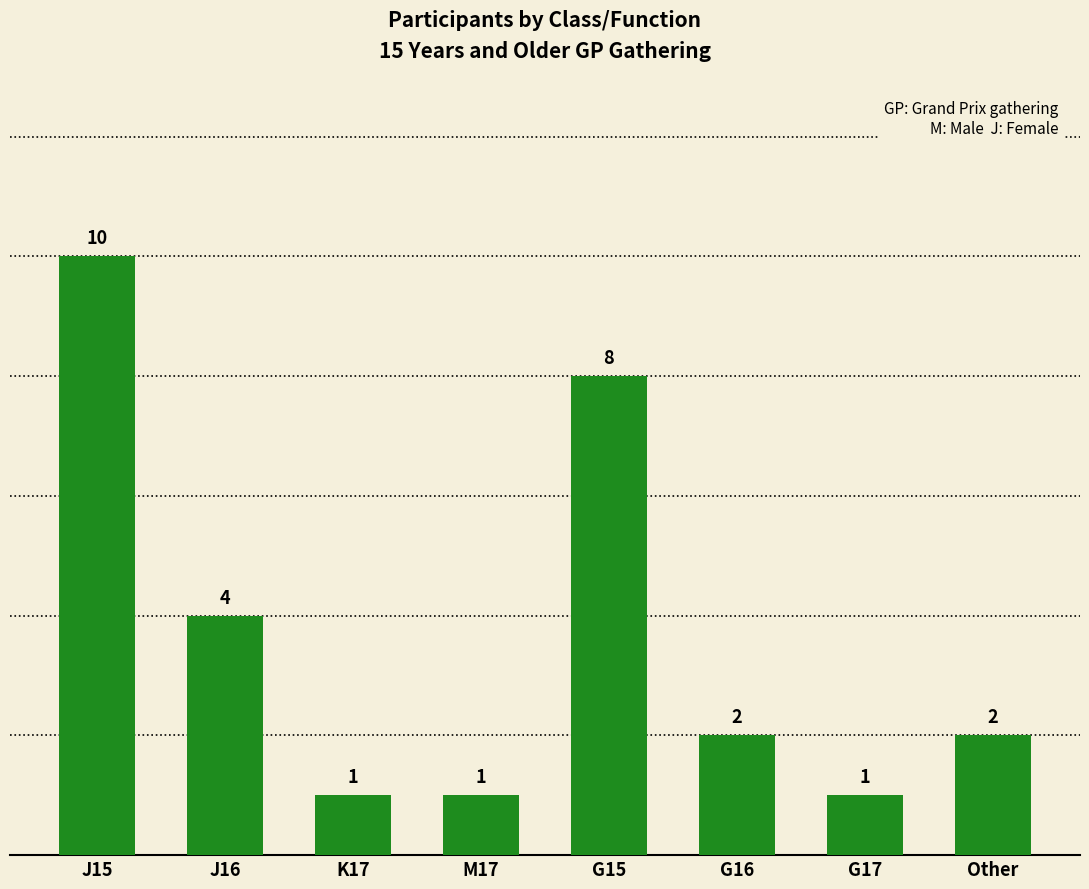

What is the label of the 4th bar from the right?

G15